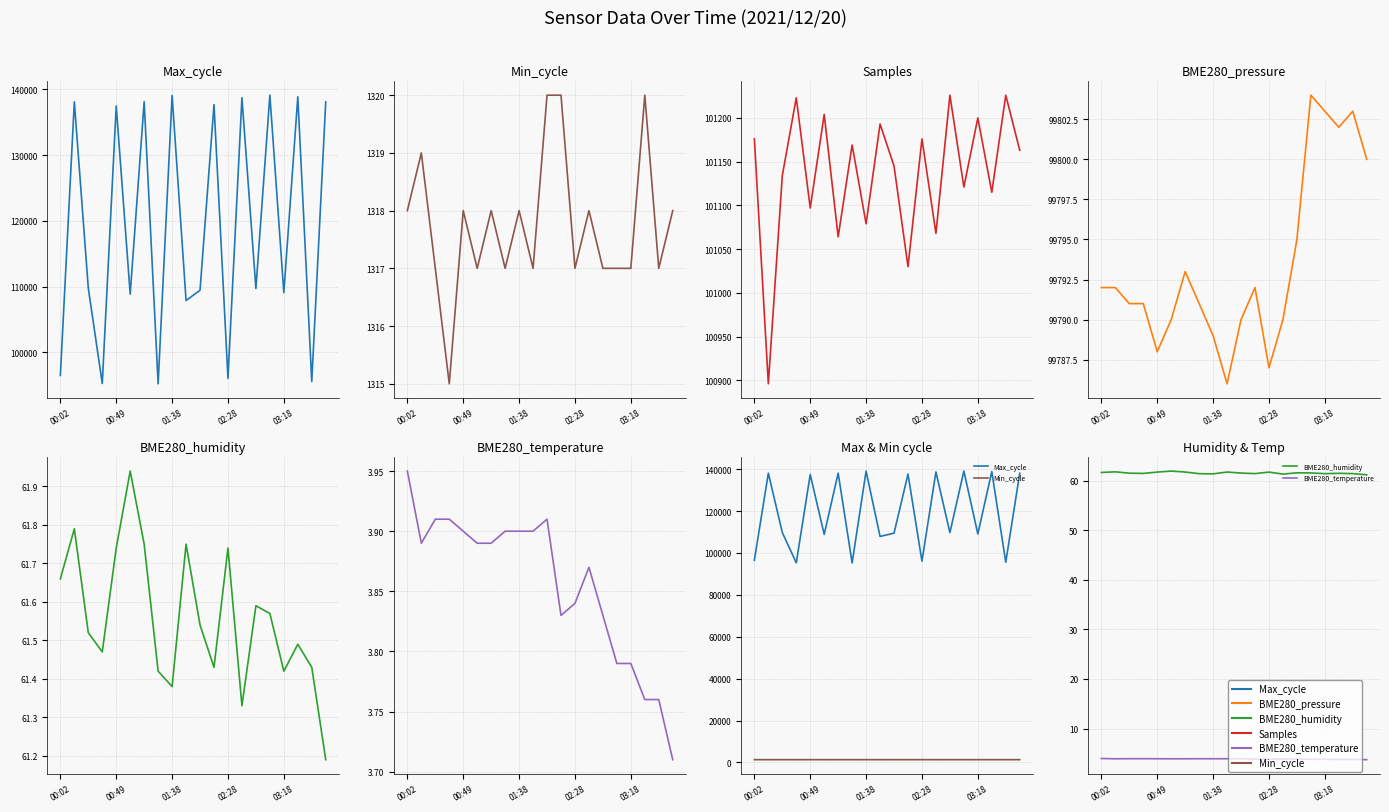

In Min_cycle, how many points are lower than both neighbors (excluding endpoints)?

6